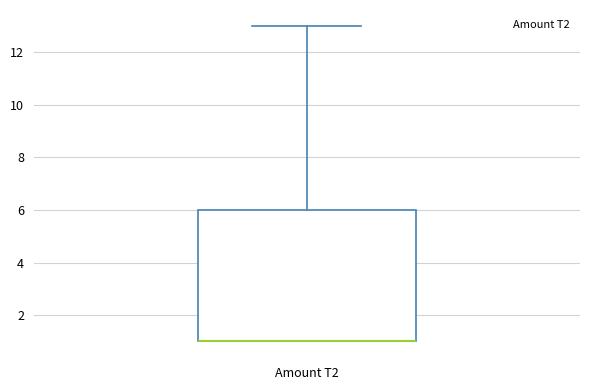

Transcribe this box plot: give where the median line is, the range the box spans, and where the two whiskers end, as read against the y-axis. The values are not printed on the chart, so give them approximately, as read against the axis.

median 1 (drawn on the box's lower edge), box 1 to 6, whiskers 1 to 13